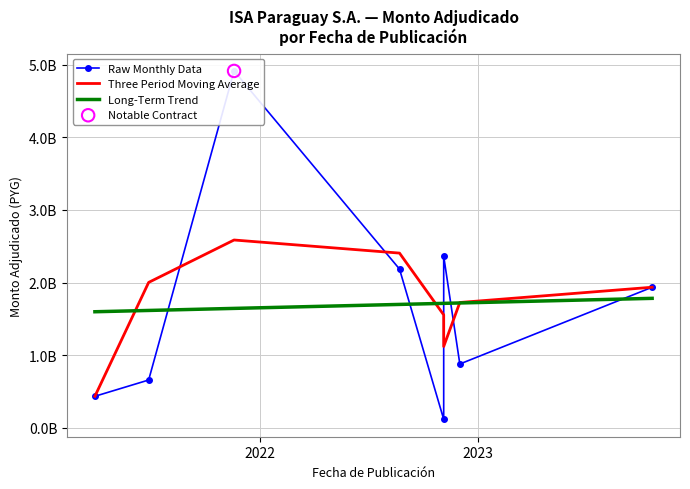

What are all the series names shown in the legend?

Raw Monthly Data, Three Period Moving Average, Long-Term Trend